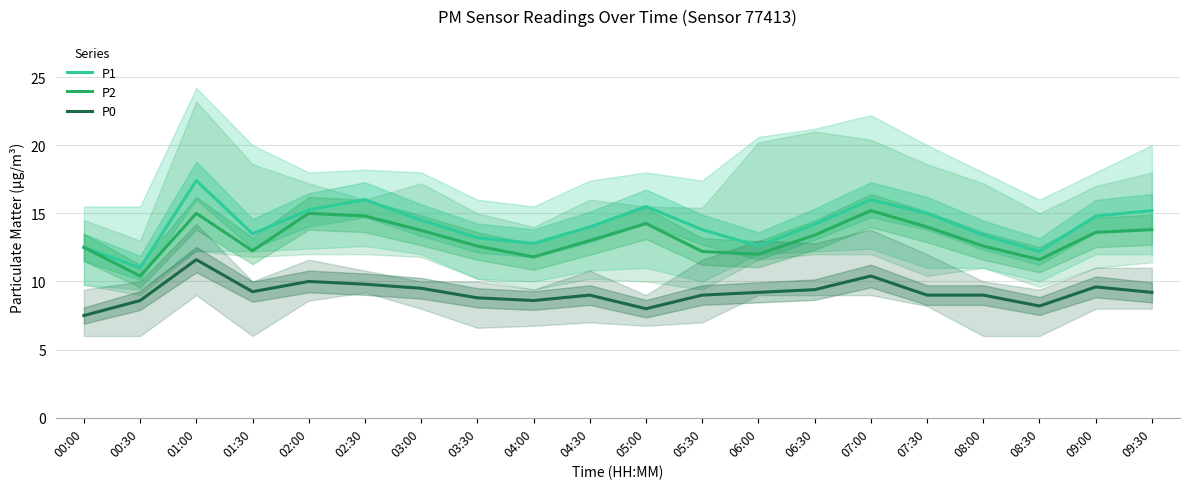

True or false: P0 and P1 cross at least once.

False